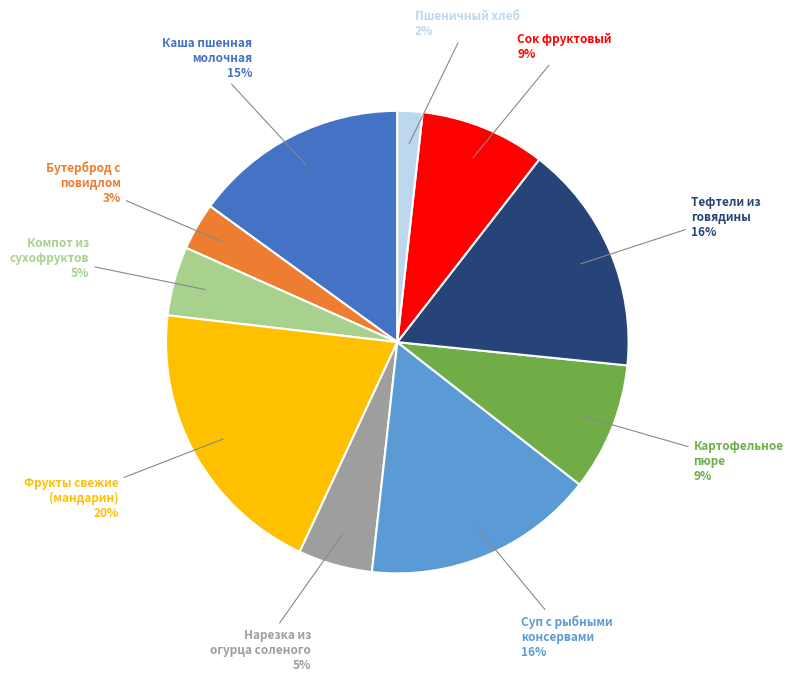

How many segments does this pie chart have?

10